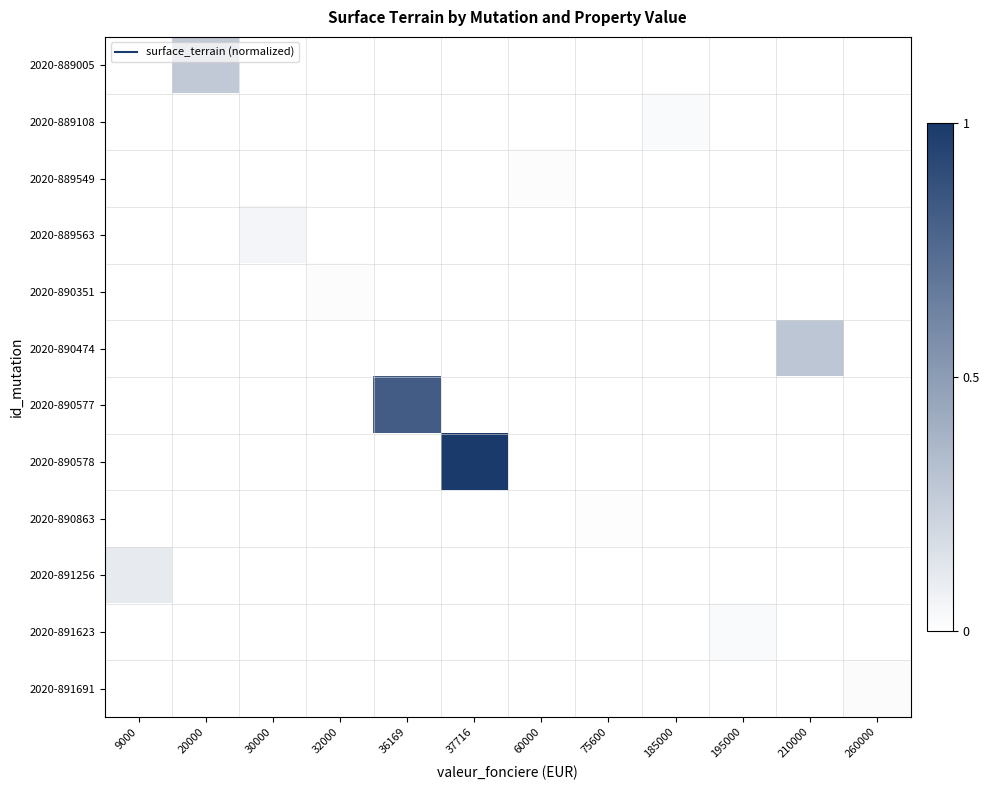

Reading right to left, list all the values displayed in this chart.

2020-889005: 260000=0.0	210000=0.0	195000=0.0	185000=0.0	75600=0.0	60000=0.0	37716=0.0	36169=0.0	32000=0.0	30000=0.0	20000=0.3	9000=0.0
2020-889108: 260000=0.0	210000=0.0	195000=0.0	185000=0.0	75600=0.0	60000=0.0	37716=0.0	36169=0.0	32000=0.0	30000=0.0	20000=0.0	9000=0.0
2020-889549: 260000=0.0	210000=0.0	195000=0.0	185000=0.0	75600=0.0	60000=0.0	37716=0.0	36169=0.0	32000=0.0	30000=0.0	20000=0.0	9000=0.0
2020-889563: 260000=0.0	210000=0.0	195000=0.0	185000=0.0	75600=0.0	60000=0.0	37716=0.0	36169=0.0	32000=0.0	30000=0.0	20000=0.0	9000=0.0
2020-890351: 260000=0.0	210000=0.0	195000=0.0	185000=0.0	75600=0.0	60000=0.0	37716=0.0	36169=0.0	32000=0.0	30000=0.0	20000=0.0	9000=0.0
2020-890474: 260000=0.0	210000=0.3	195000=0.0	185000=0.0	75600=0.0	60000=0.0	37716=0.0	36169=0.0	32000=0.0	30000=0.0	20000=0.0	9000=0.0
2020-890577: 260000=0.0	210000=0.0	195000=0.0	185000=0.0	75600=0.0	60000=0.0	37716=0.0	36169=0.8	32000=0.0	30000=0.0	20000=0.0	9000=0.0
2020-890578: 260000=0.0	210000=0.0	195000=0.0	185000=0.0	75600=0.0	60000=0.0	37716=1.0	36169=0.0	32000=0.0	30000=0.0	20000=0.0	9000=0.0
2020-890863: 260000=0.0	210000=0.0	195000=0.0	185000=0.0	75600=0.0	60000=0.0	37716=0.0	36169=0.0	32000=0.0	30000=0.0	20000=0.0	9000=0.0
2020-891256: 260000=0.0	210000=0.0	195000=0.0	185000=0.0	75600=0.0	60000=0.0	37716=0.0	36169=0.0	32000=0.0	30000=0.0	20000=0.0	9000=0.1
2020-891623: 260000=0.0	210000=0.0	195000=0.0	185000=0.0	75600=0.0	60000=0.0	37716=0.0	36169=0.0	32000=0.0	30000=0.0	20000=0.0	9000=0.0
2020-891691: 260000=0.0	210000=0.0	195000=0.0	185000=0.0	75600=0.0	60000=0.0	37716=0.0	36169=0.0	32000=0.0	30000=0.0	20000=0.0	9000=0.0